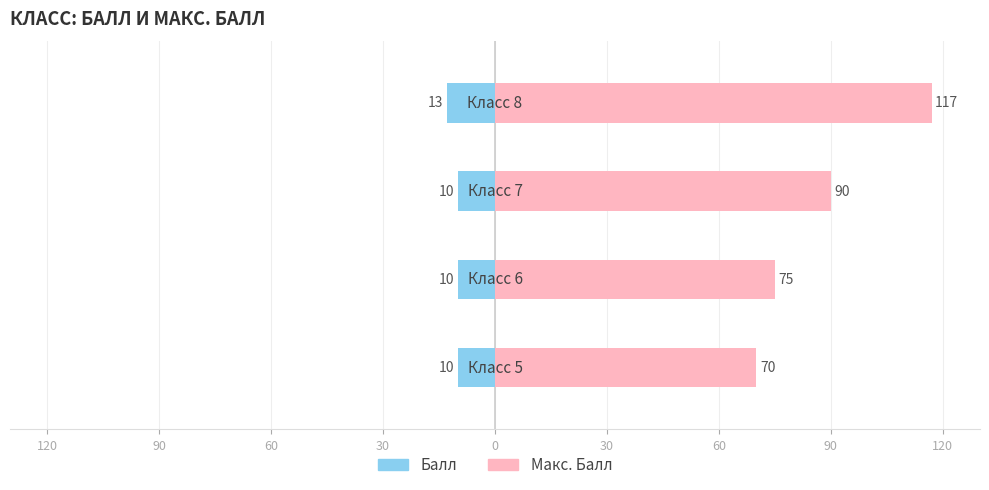

What is the value of the Макс. Балл bar at the 4th from the left?

117